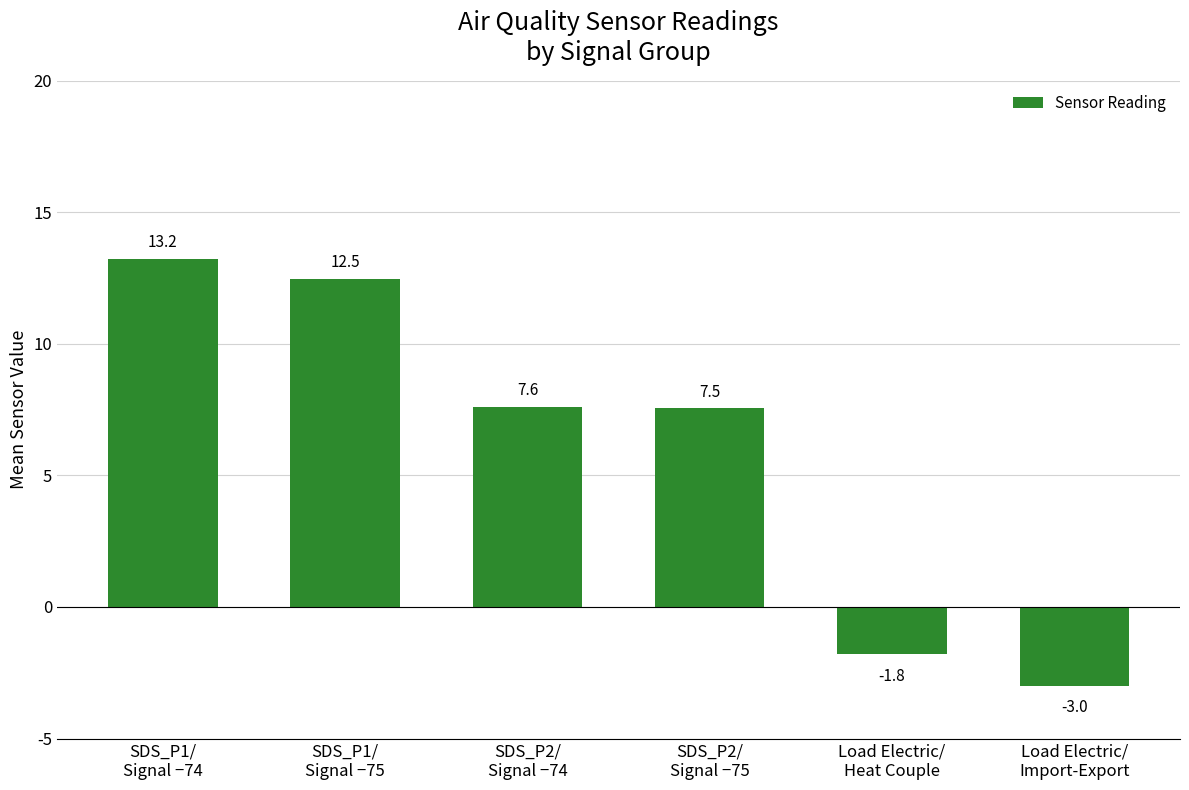

What is the difference between the maximum and second lowest values?

15.0